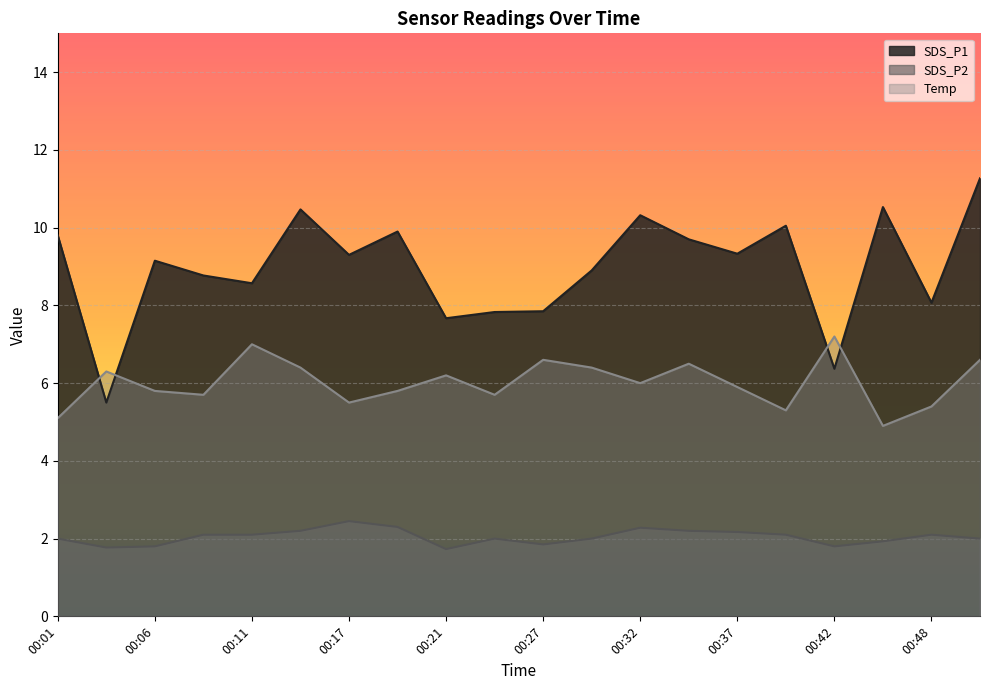

What are all the series names shown in the legend?

SDS_P1, SDS_P2, Temp